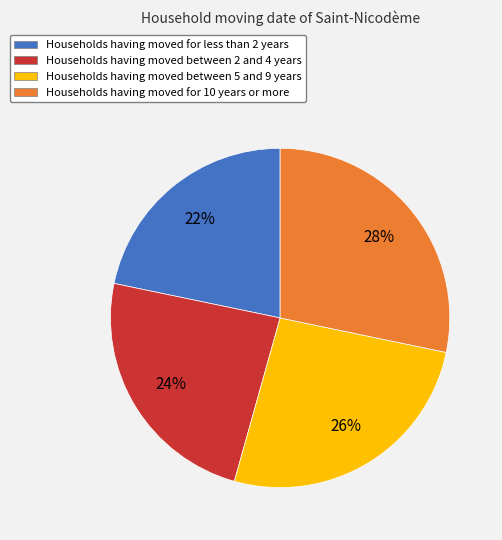

Which category has the smallest portion of the pie?

Households having moved for less than 2 years